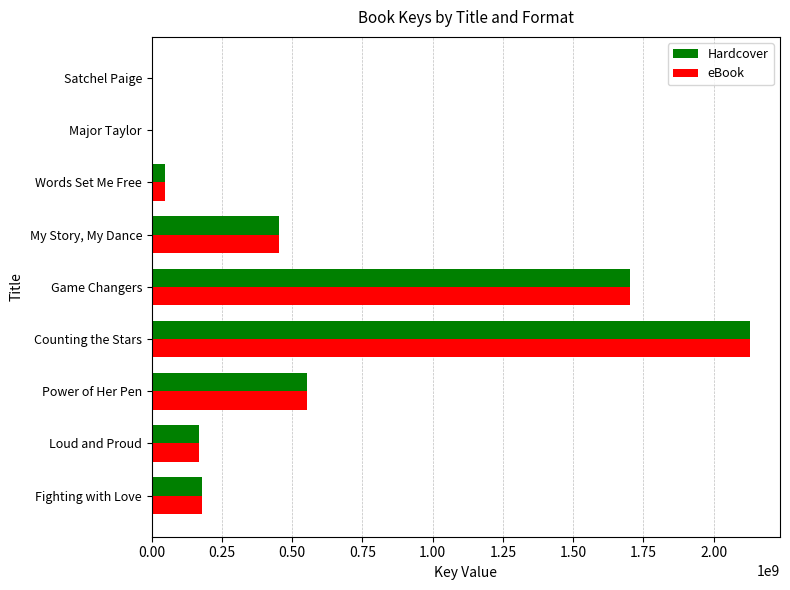

Count the number of data series in this chart.

2